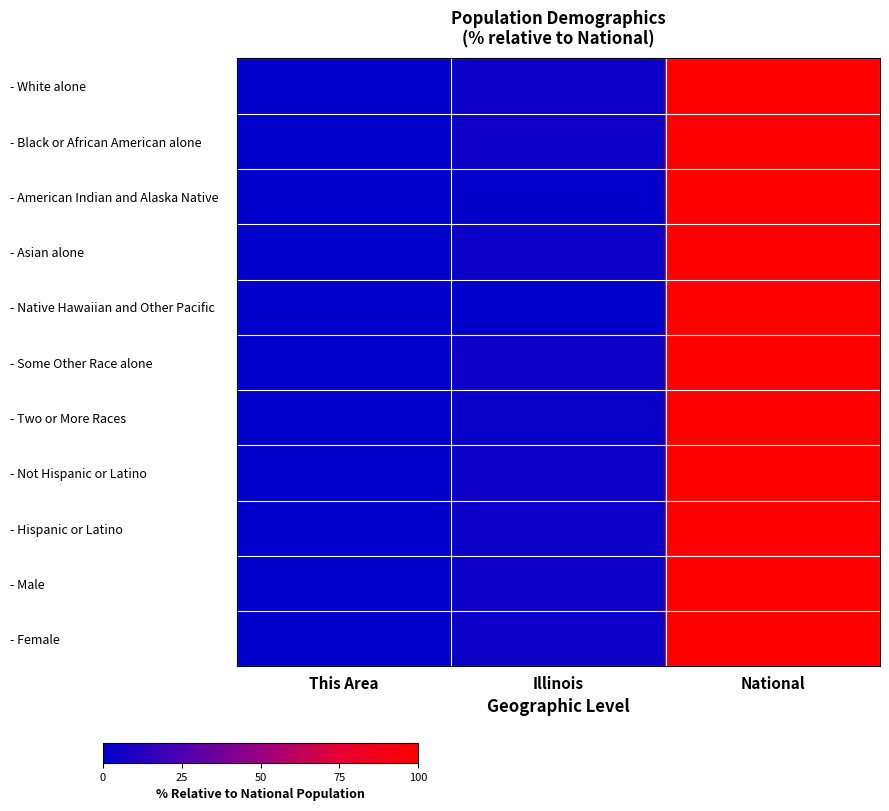

Reading left to right, extract all data points from this chart.

- White alone: This Area=0.0	Illinois=4.1	National=100.0
- Black or African American alone: This Area=0.0	Illinois=4.8	National=100.0
- American Indian and Alaska Native: This Area=0.0	Illinois=1.5	National=100.0
- Asian alone: This Area=0.0	Illinois=4.0	National=100.0
- Native Hawaiian and Other Pacific: This Area=0.0	Illinois=0.7	National=100.0
- Some Other Race alone: This Area=0.0	Illinois=4.5	National=100.0
- Two or More Races: This Area=0.0	Illinois=3.2	National=100.0
- Not Hispanic or Latino: This Area=0.0	Illinois=4.2	National=100.0
- Hispanic or Latino: This Area=0.0	Illinois=4.0	National=100.0
- Male: This Area=0.0	Illinois=4.1	National=100.0
- Female: This Area=0.0	Illinois=4.2	National=100.0